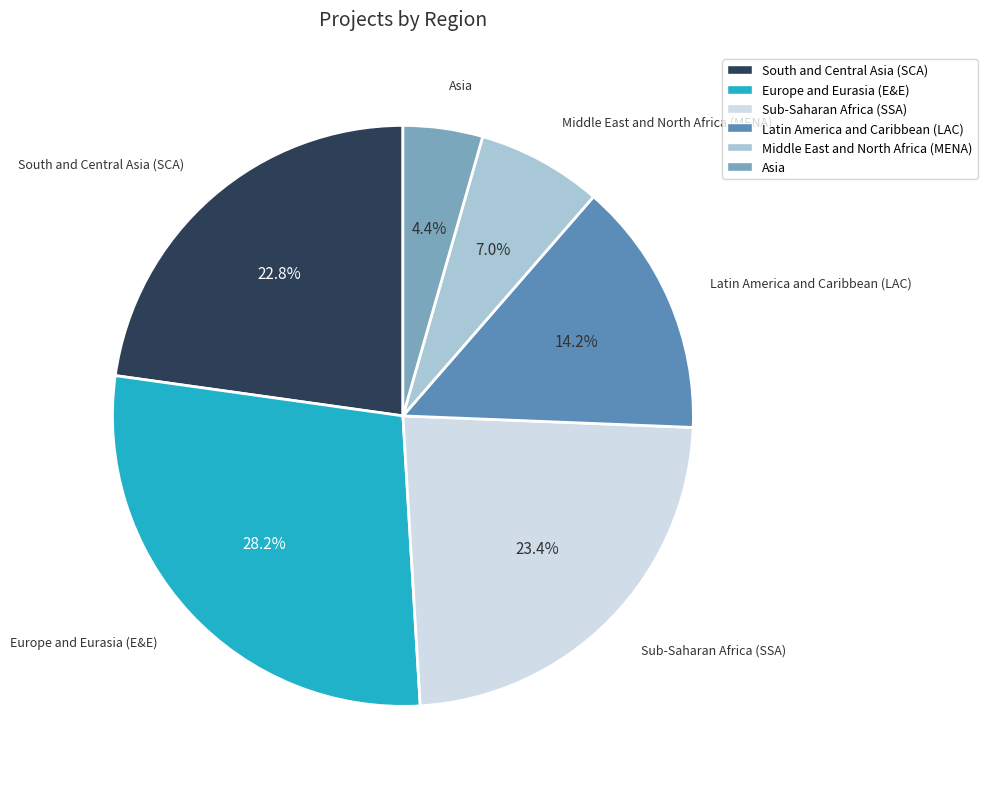

Approximately how many times larger is the value at Asia compared to Europe and Eurasia (E&E)?

0.2